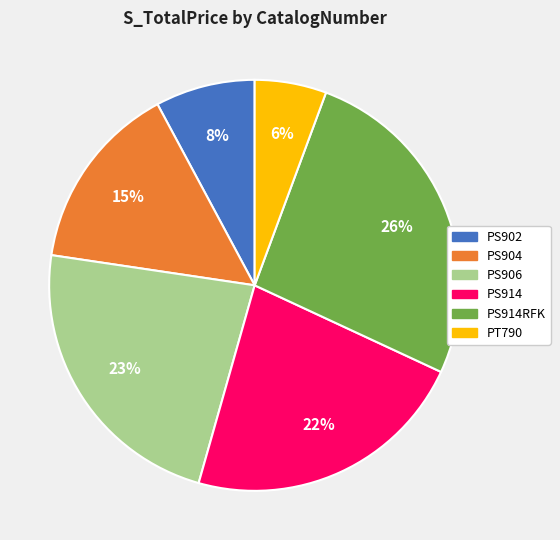

Is there a majority slice in this chart?

No